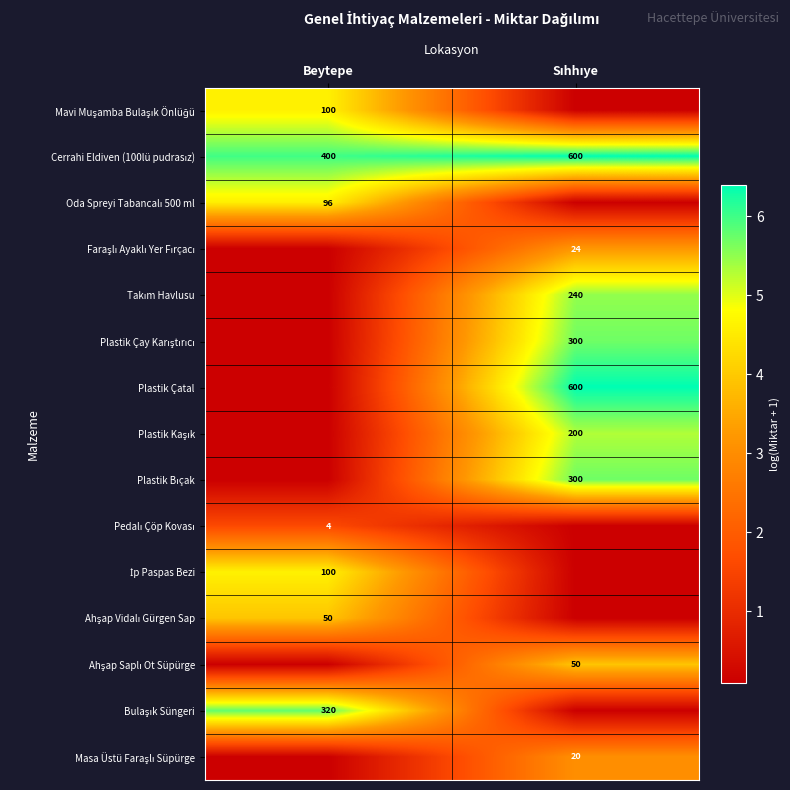

Which category has the lowest value across all series?

Sıhhıye